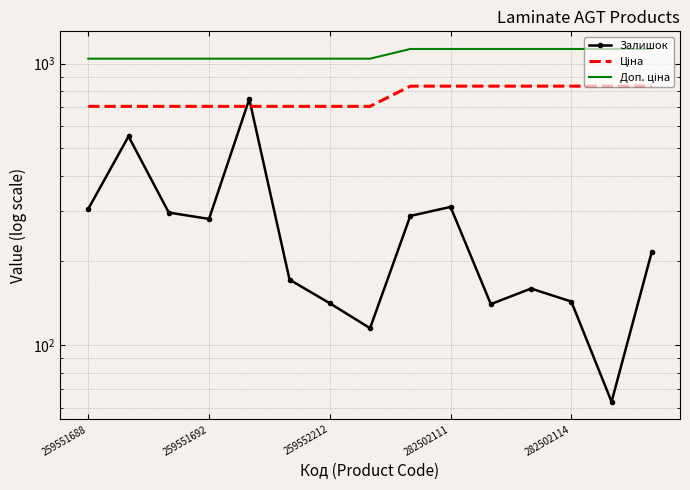

Is the value of Залишок at 7 greater than the value of Ціна at 282502114?

No